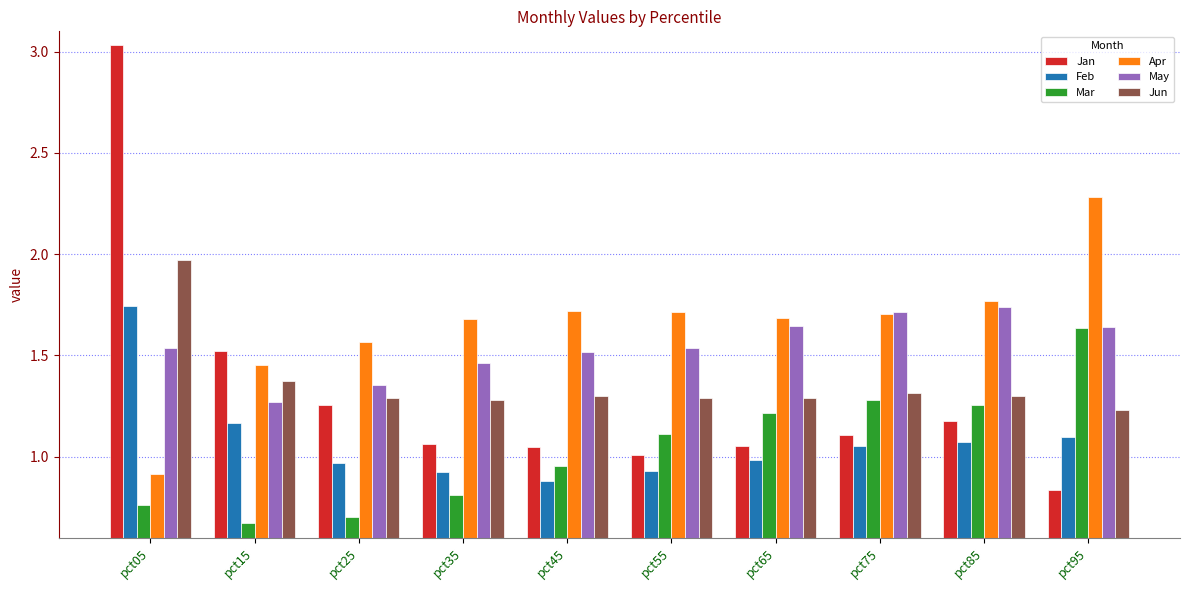

What is the sum of all Jun values?

13.6